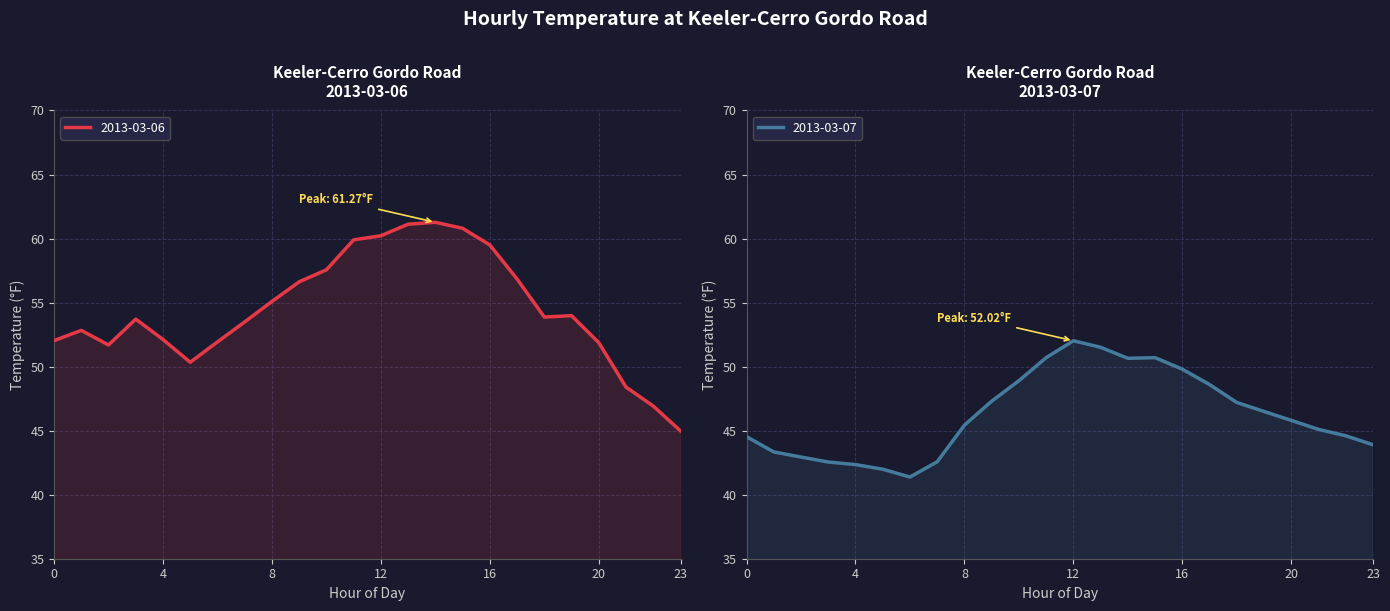

Which category has the lowest value in the 2013-03-06 series?

23